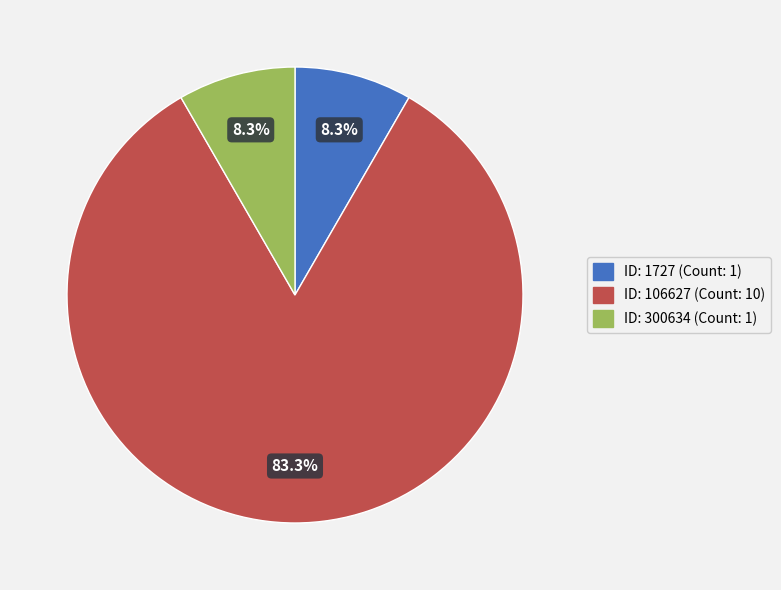

How many slices are in this pie chart?

3